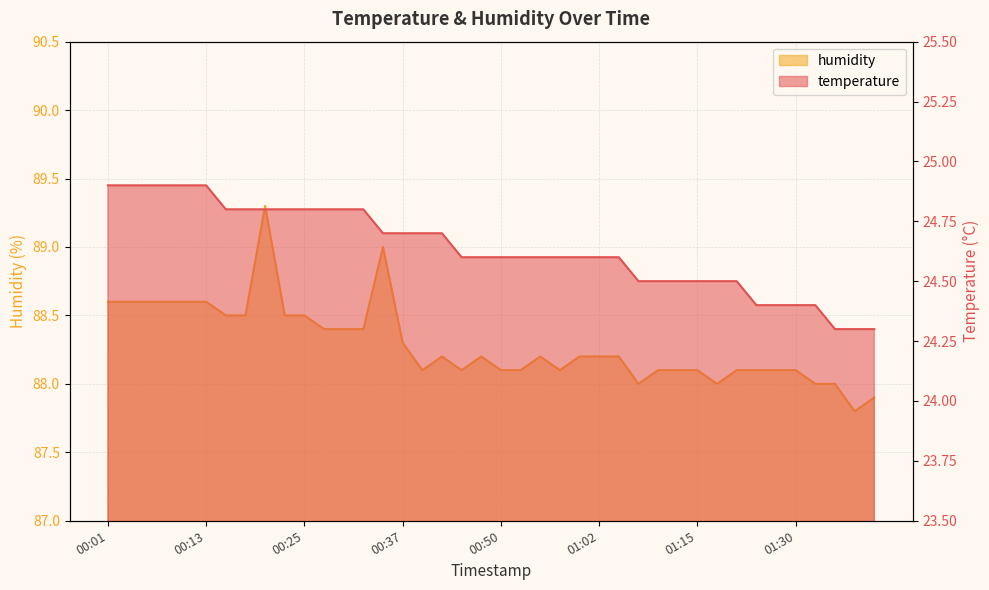

How many distinct data groups are displayed?

2